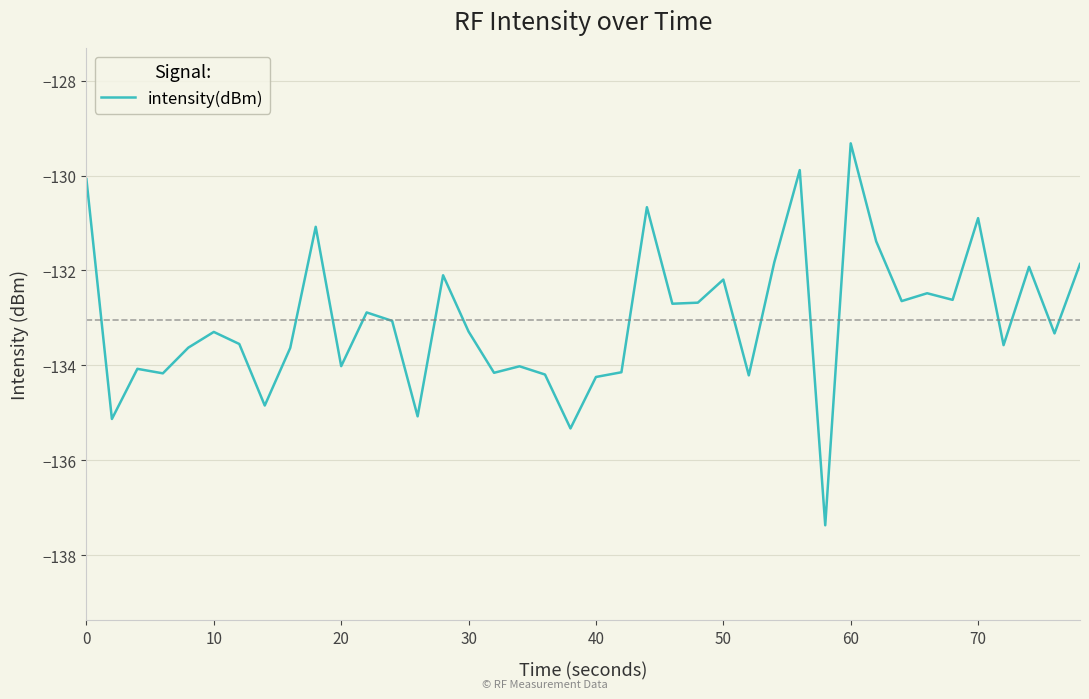

What is the maximum value shown in the chart?

-129.3